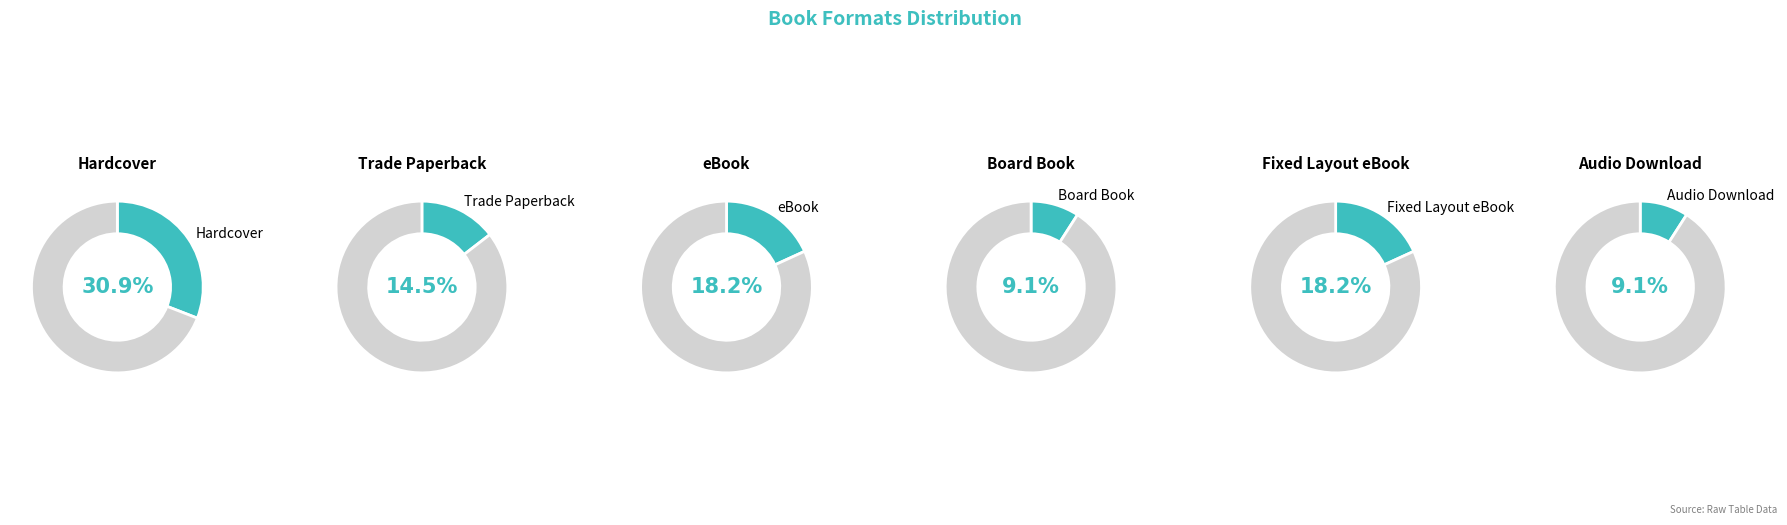

What percentage do eBook and Fixed Layout eBook together represent?

36.4%